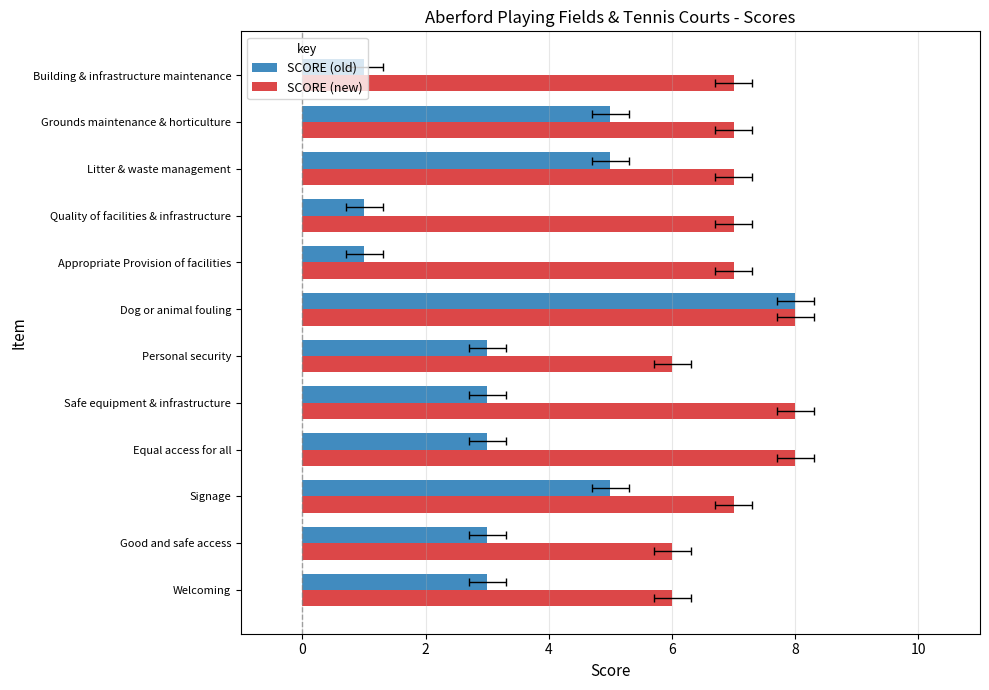

The SCORE (old) series shows 1 at Equal access for all. True or false?

False